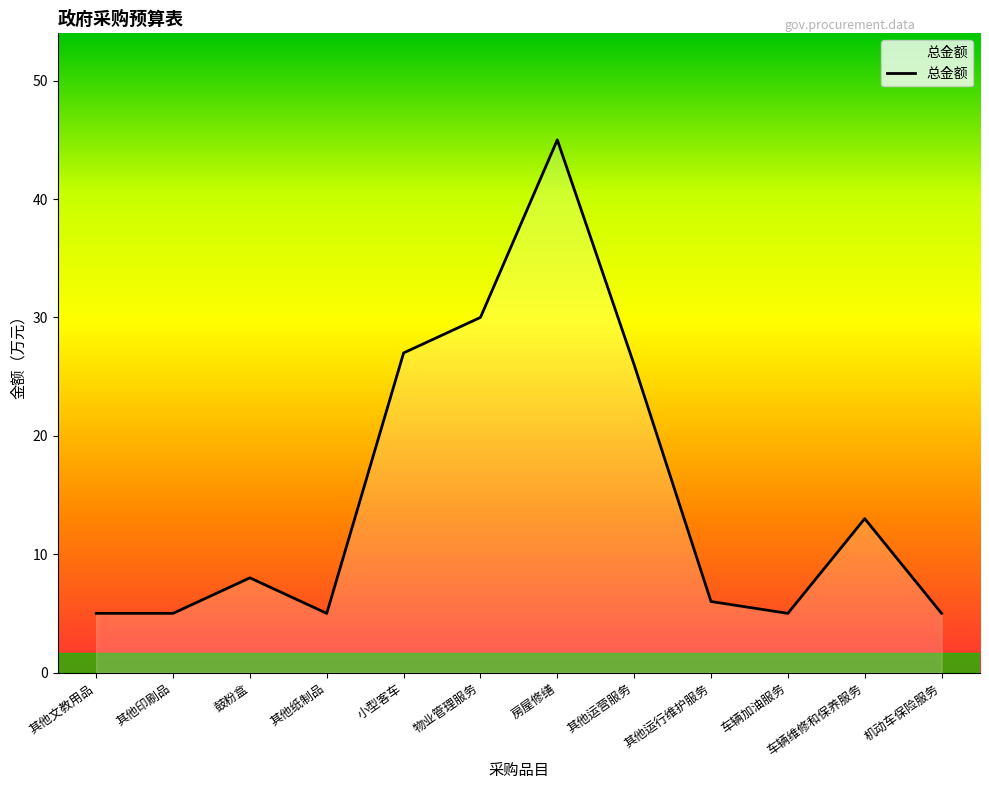

Where is the data nearest to the value 25?

其他运营服务